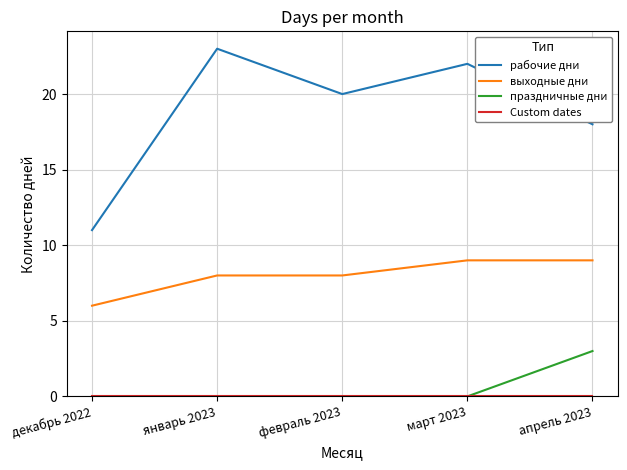

Which series changed the most between март 2023 and апрель 2023?

рабочие дни